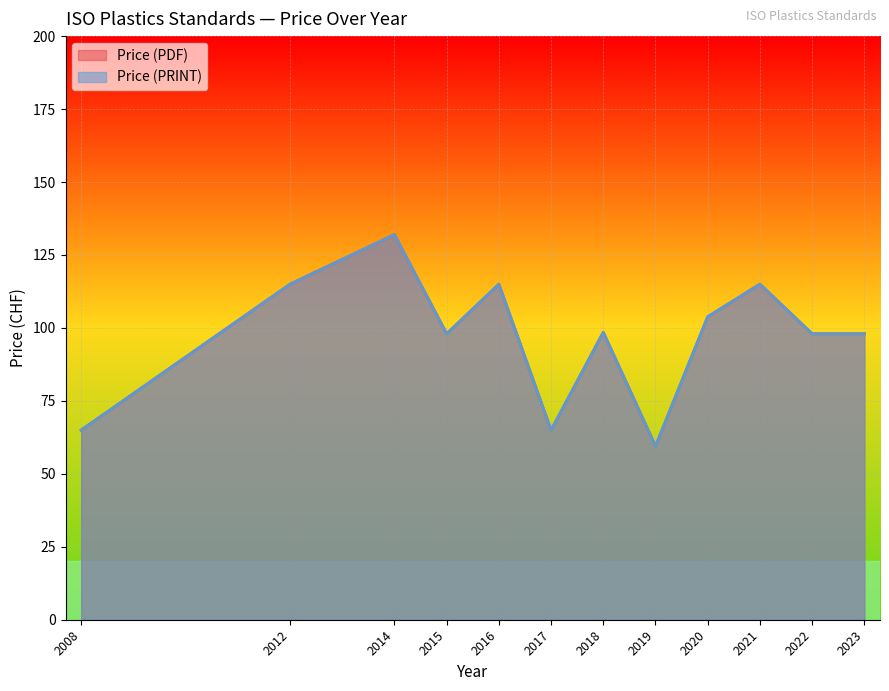

Does the chart display data point markers on the line(s)?

No